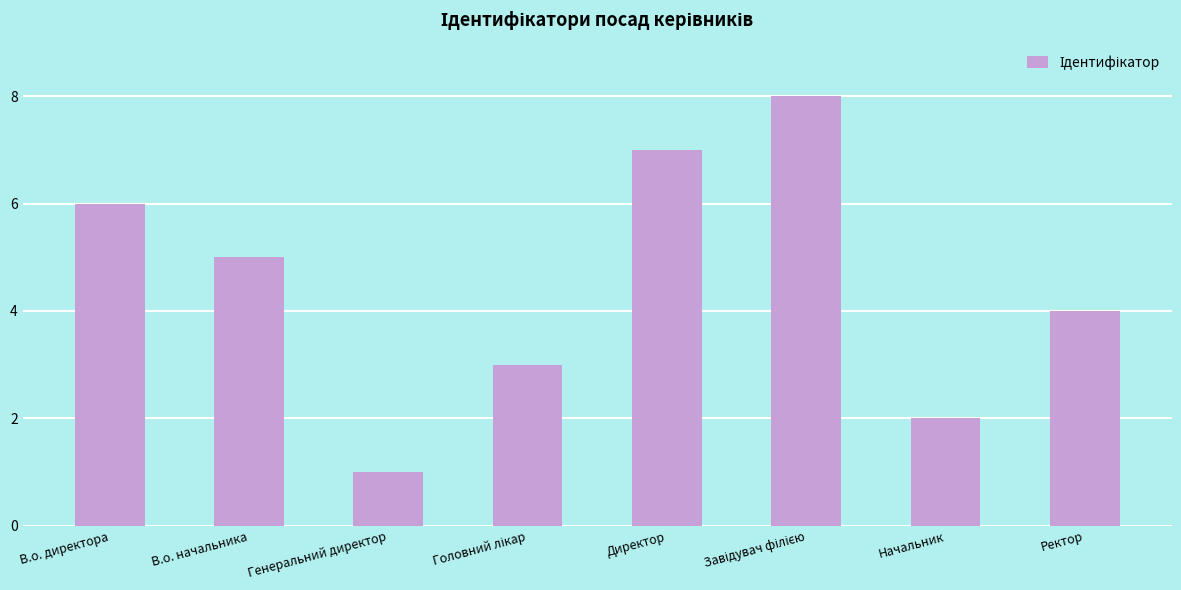

What is the minimum value shown in the chart?

1